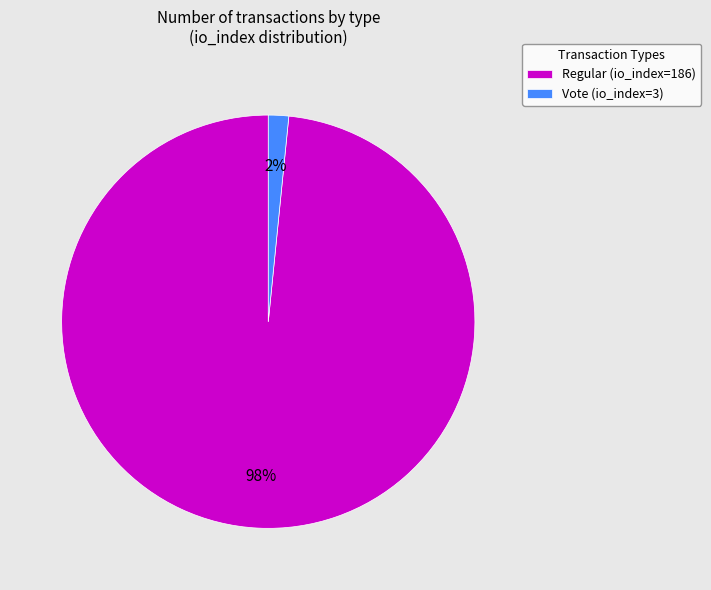

True or false: Vote (io_index=3) accounts for 2% of the total.

True